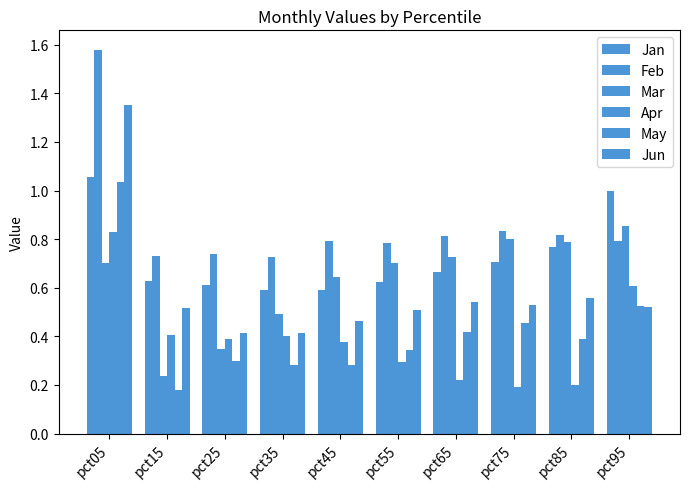

At which category is the sum across all series the highest?

pct05